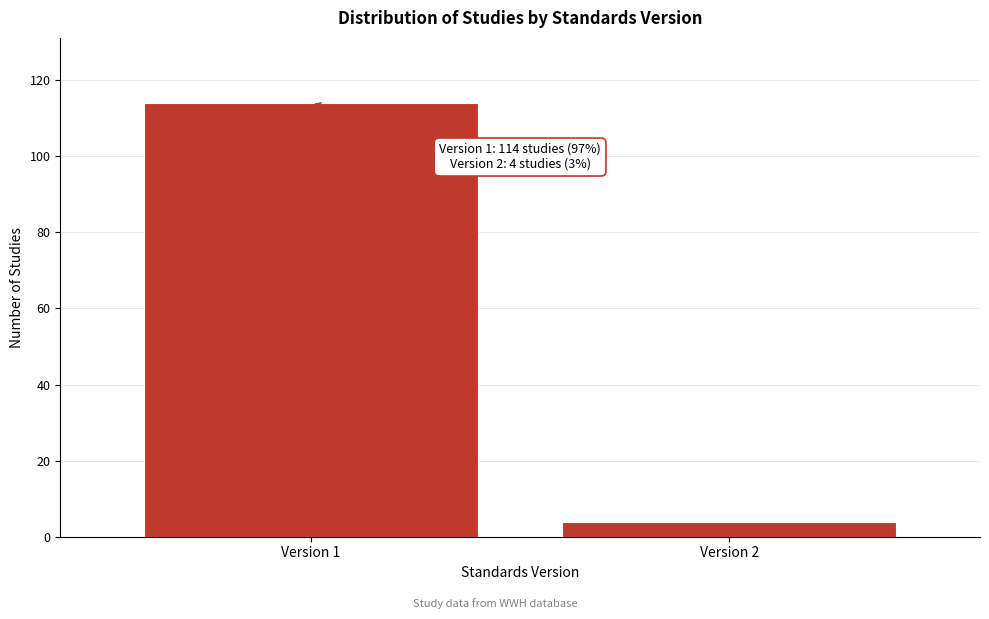

Reading left to right, extract all data points from this chart.

114	4